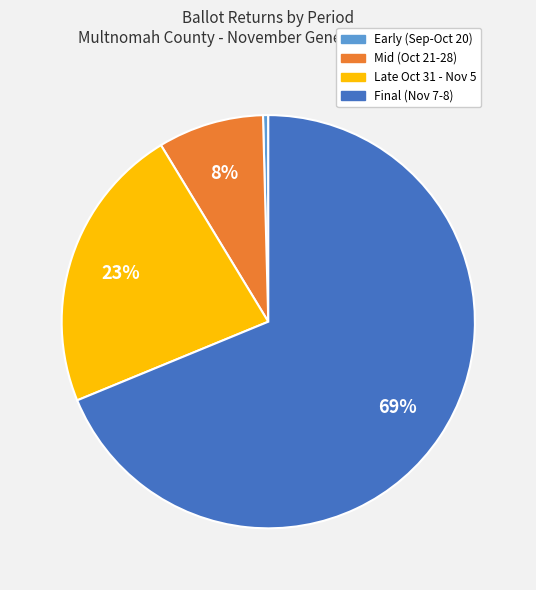

Does any single category account for the majority?

Yes